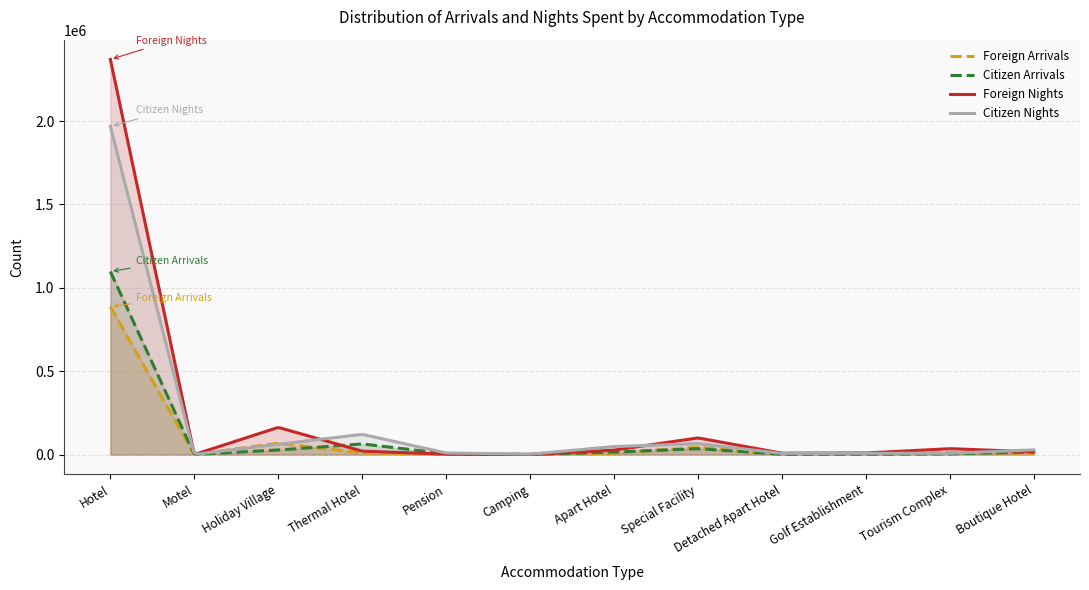

Which has a higher value, Holiday Village or Tourism Complex?

Holiday Village